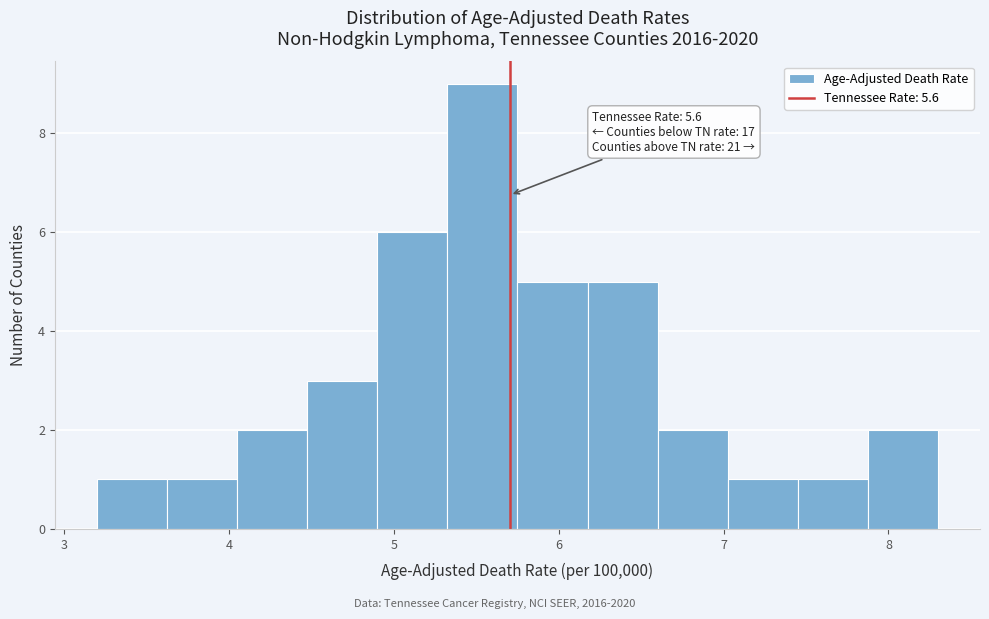

Which range on the x-axis has the tallest bar?

5.3 to 5.8